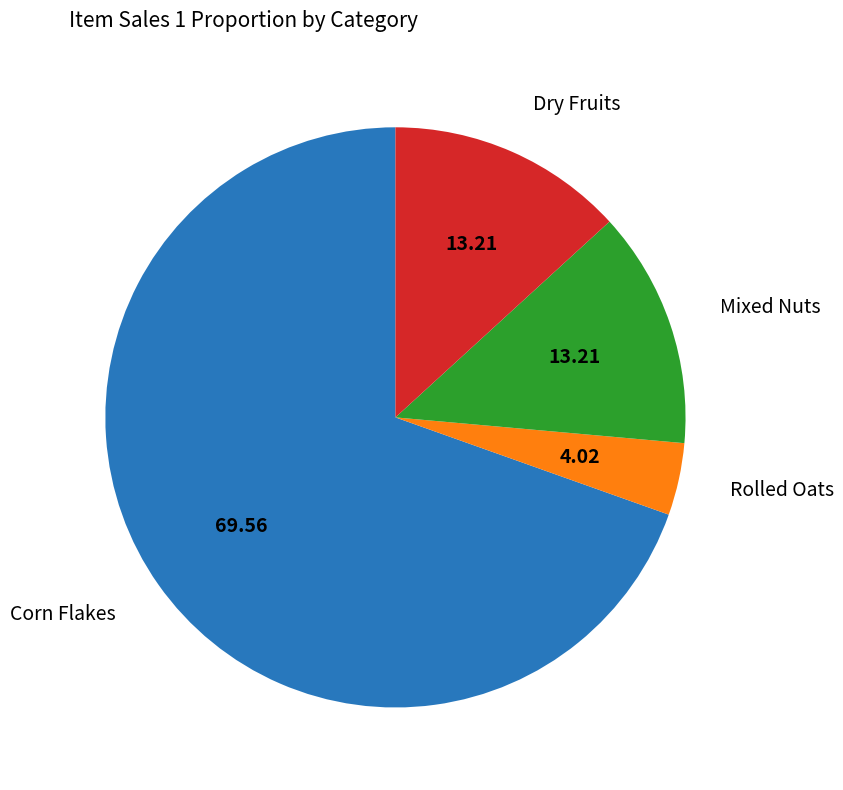

Between Rolled Oats and Dry Fruits, which is larger?

Dry Fruits